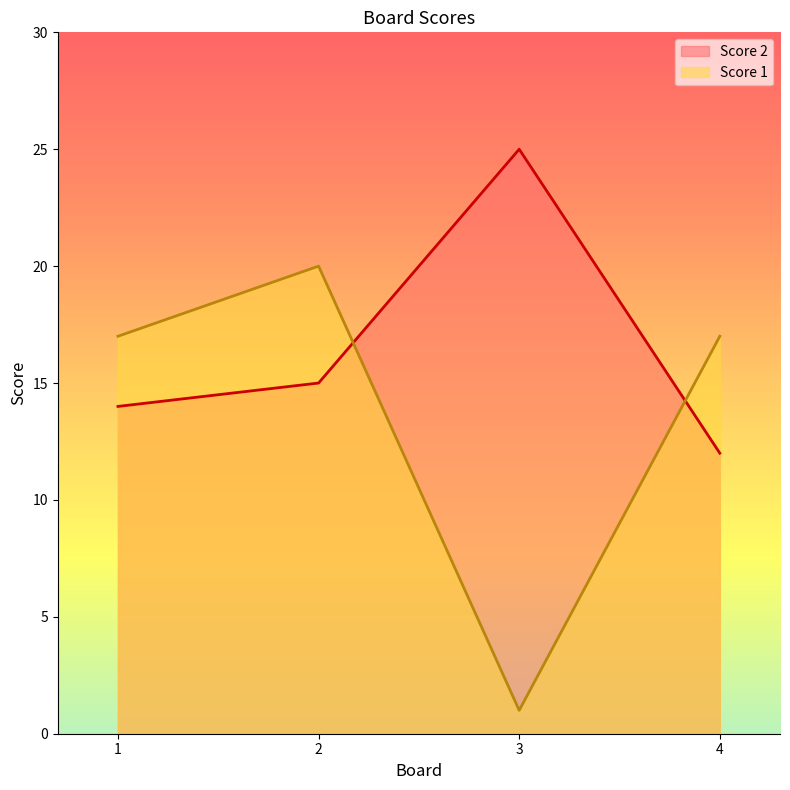

What is the difference between the Score 1 values at 1 and 3?

16